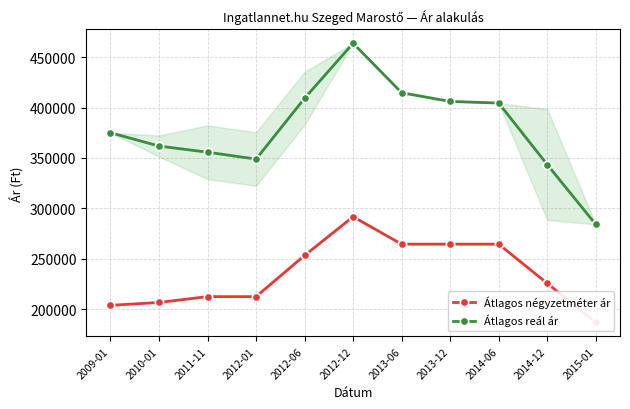

True or false: Átlagos négyzetméter ár and Átlagos reál ár intersect in this chart.

False